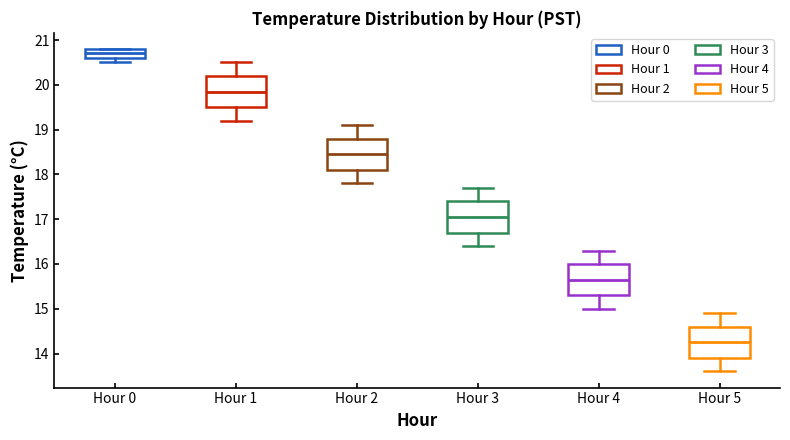

Reading left to right, read every box against the y-axis: the position of its median line, the range the box covers, and the ends of its whiskers. The values are not printed on the chart, so give them approximately, as read against the axis.

Hour 0: median 20.7, box 20.6 to 20.8, whiskers 20.5 to 20.8
Hour 1: median 19.9, box 19.5 to 20.2, whiskers 19.2 to 20.5
Hour 2: median 18.5, box 18.1 to 18.8, whiskers 17.8 to 19.1
Hour 3: median 17.1, box 16.7 to 17.4, whiskers 16.4 to 17.7
Hour 4: median 15.7, box 15.3 to 16.0, whiskers 15.0 to 16.3
Hour 5: median 14.3, box 13.9 to 14.6, whiskers 13.6 to 14.9